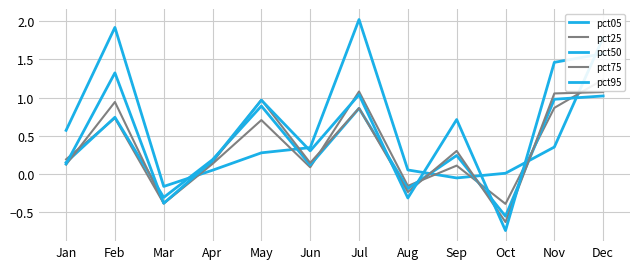

What is the average value of the pct05 series?

0.6